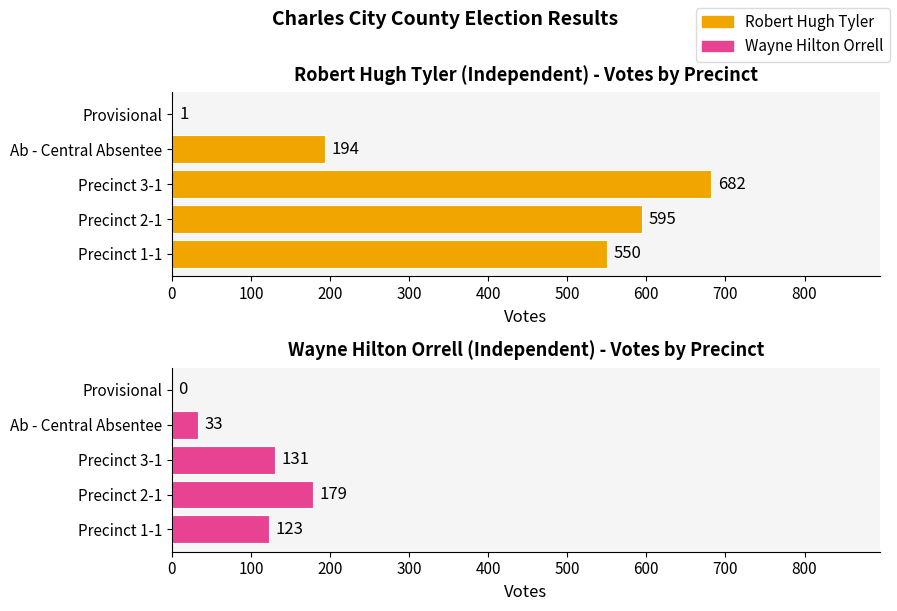

What is the minimum value for Total Votes Cast?

1